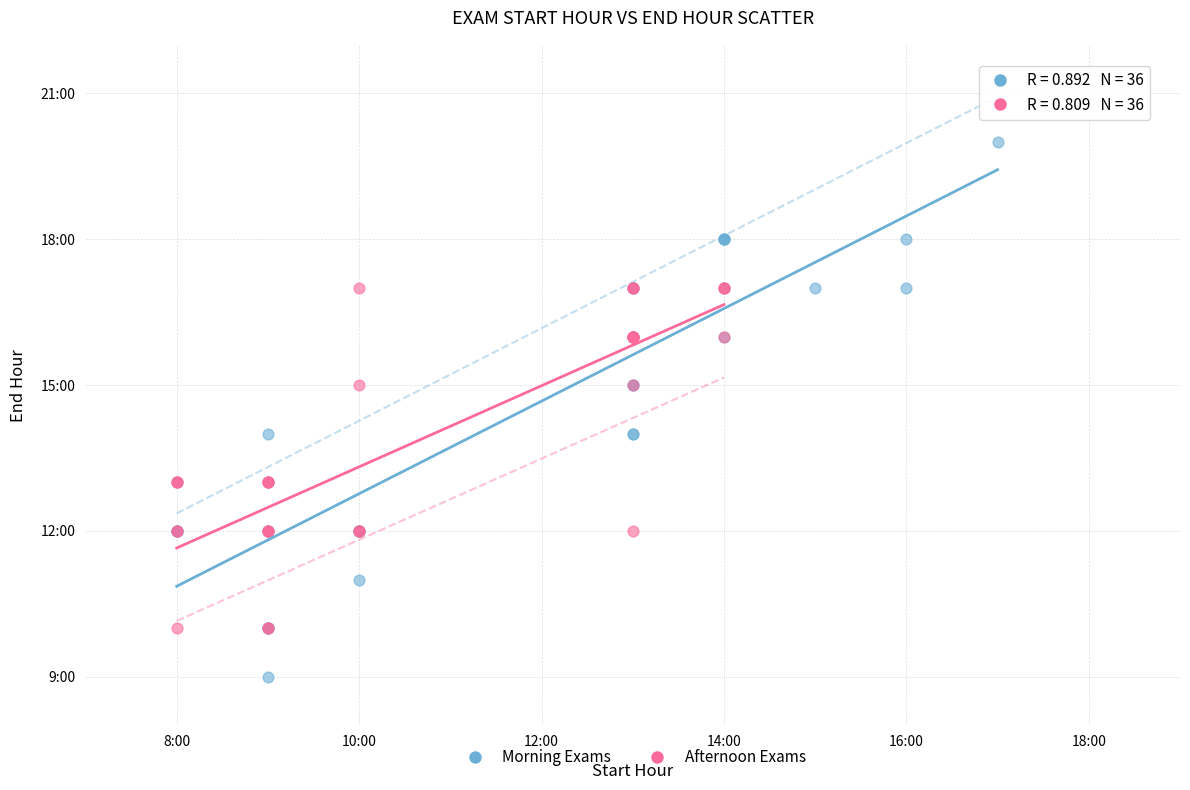

What are all the series names shown in the legend?

Morning Exams, Afternoon Exams